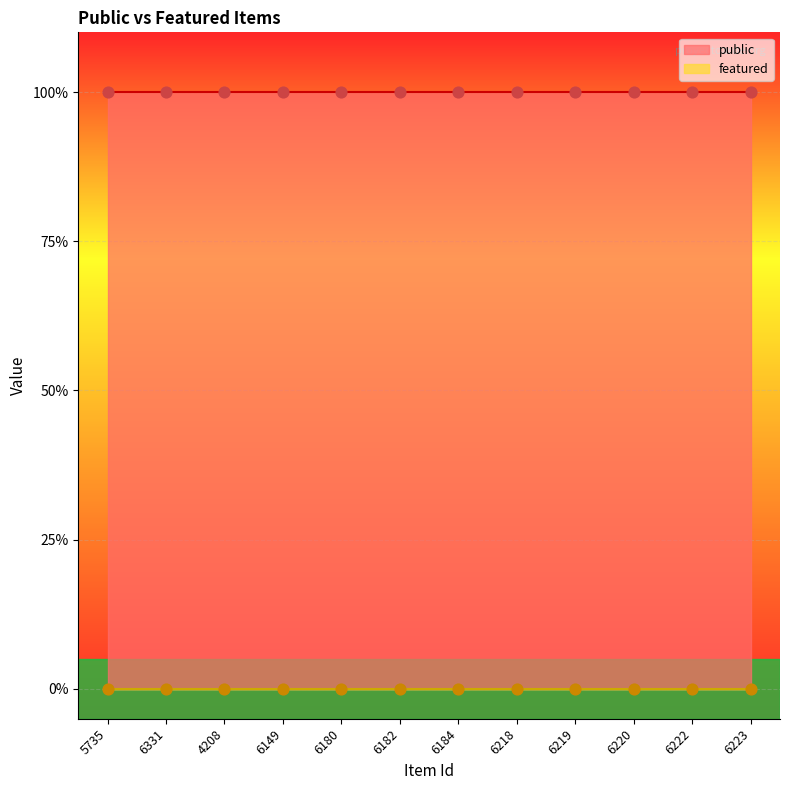

At how many categories does at least one series exceed 0?

12